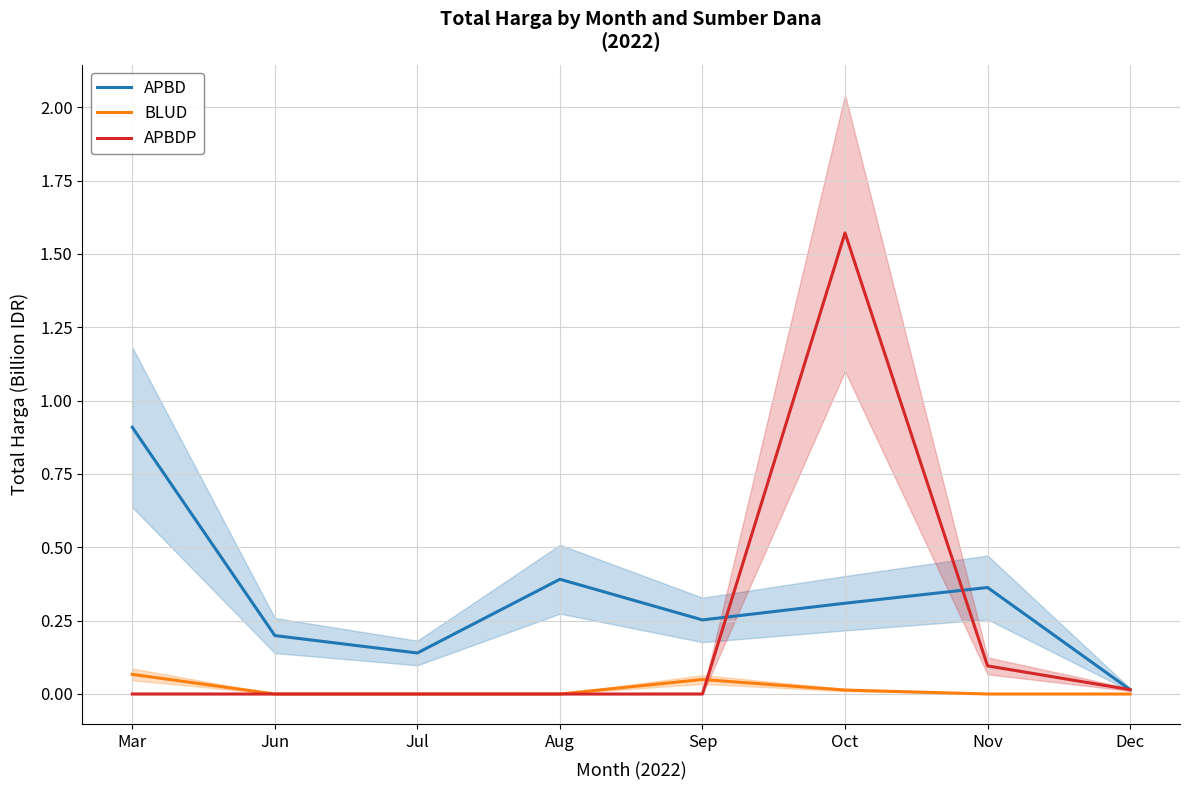

At which category does the chart reach its peak across all series?

Oct